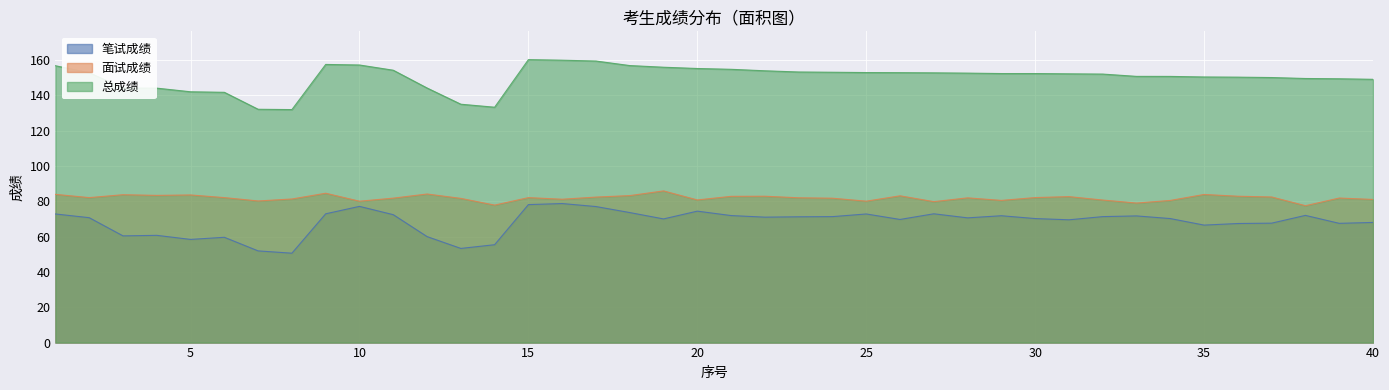

What is the lowest value of the 总成绩 series?

131.9